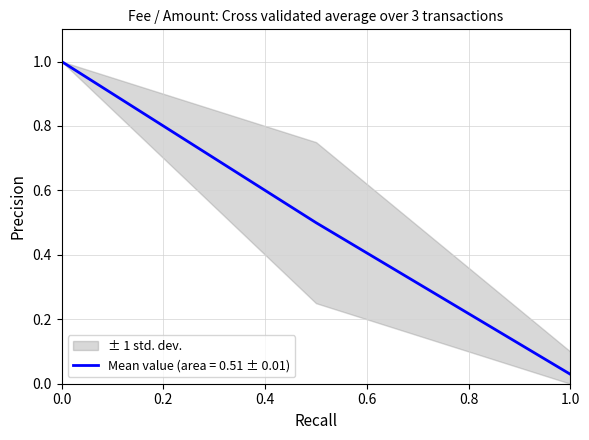

True or false: Mean value (area = 0.51 ± 0.01) has a value of 1.0 at 0.0.

True